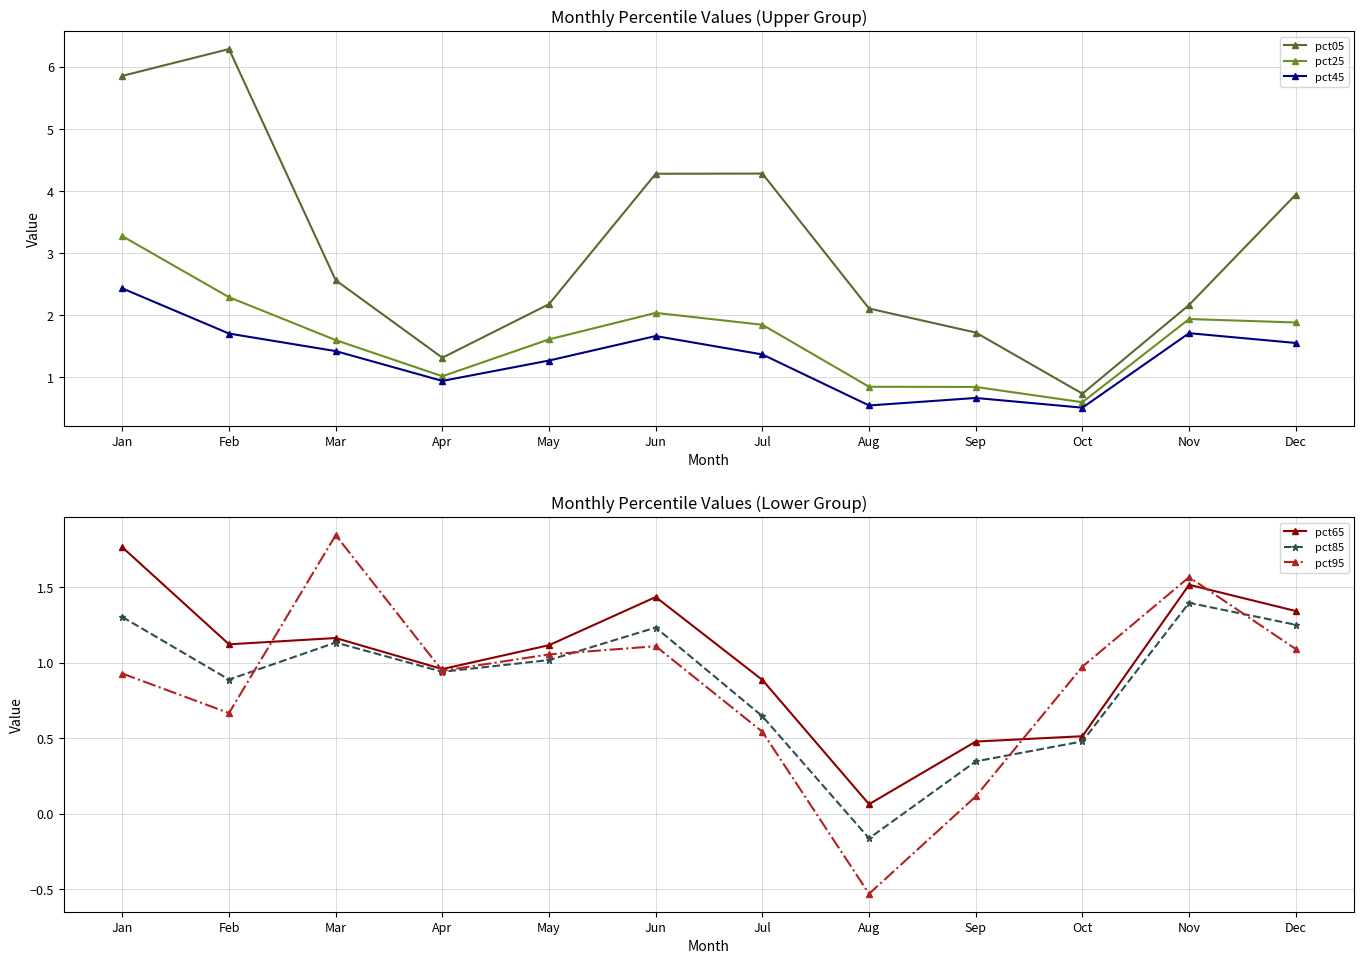

What are all the series names shown in the legend?

pct05, pct25, pct45, pct65, pct85, pct95